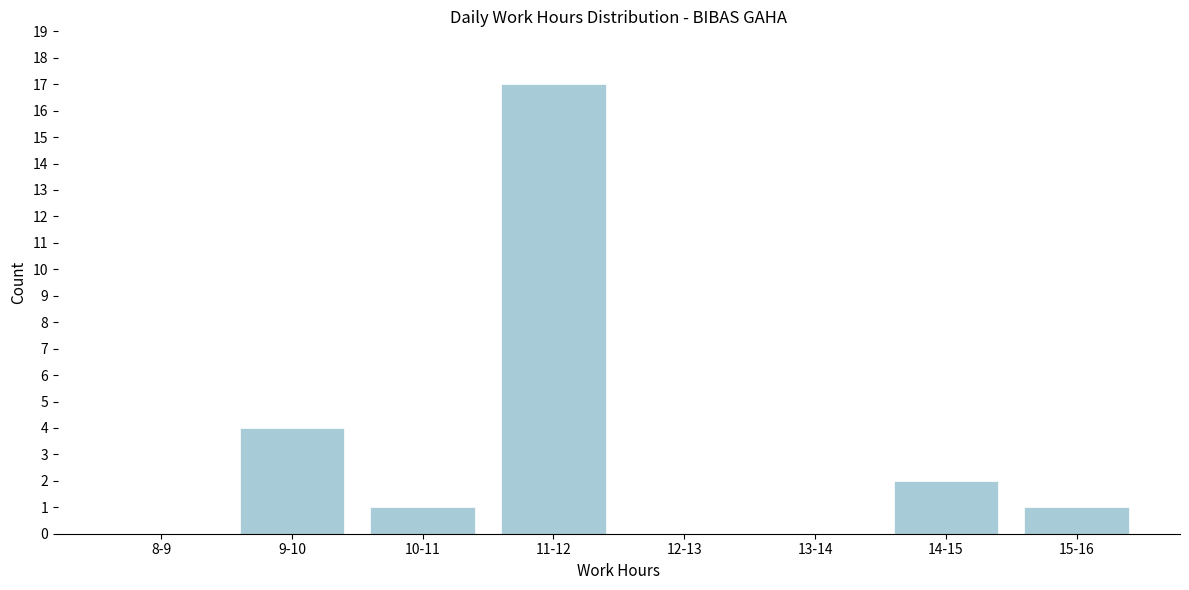

Reading left to right, what are all the values shown in this chart?

8-9=0	9-10=4	10-11=1	11-12=17	12-13=0	13-14=0	14-15=2	15-16=1